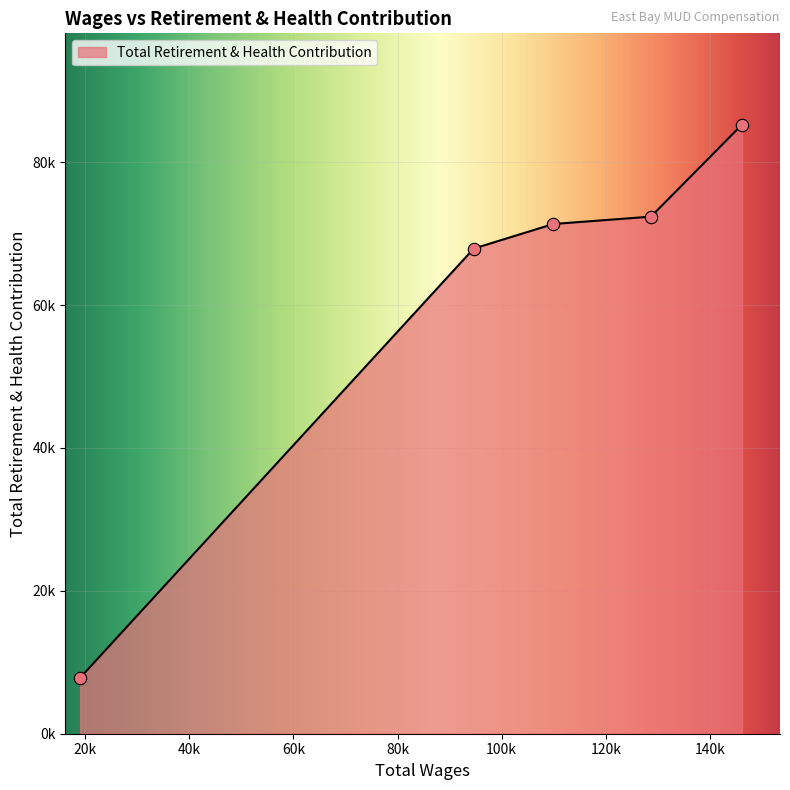

Approximately how many times larger is the value at 128689.0 compared to 19051.0?

9.2